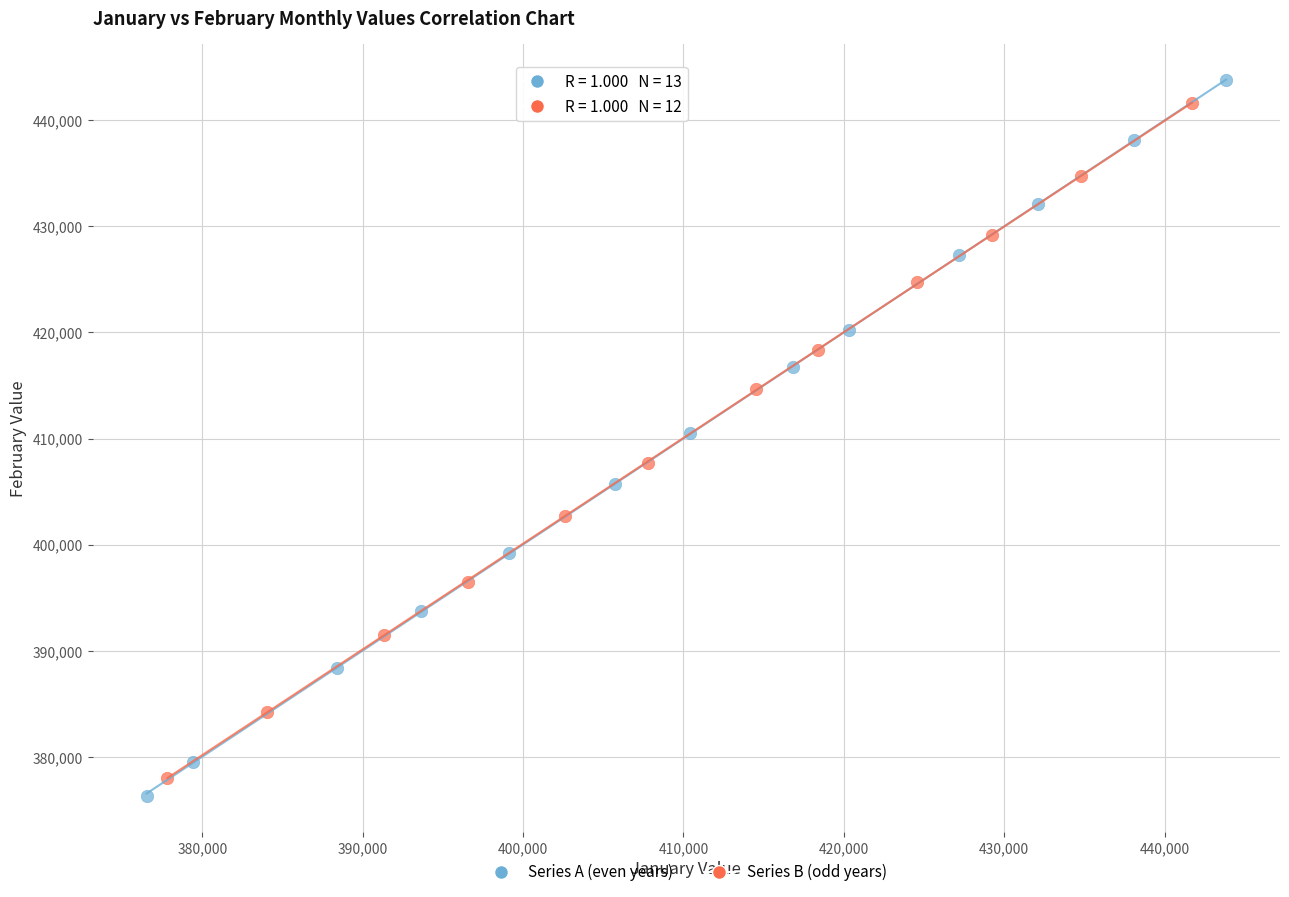

Which series has the largest Y range (max minus min)?

Series A (even years)